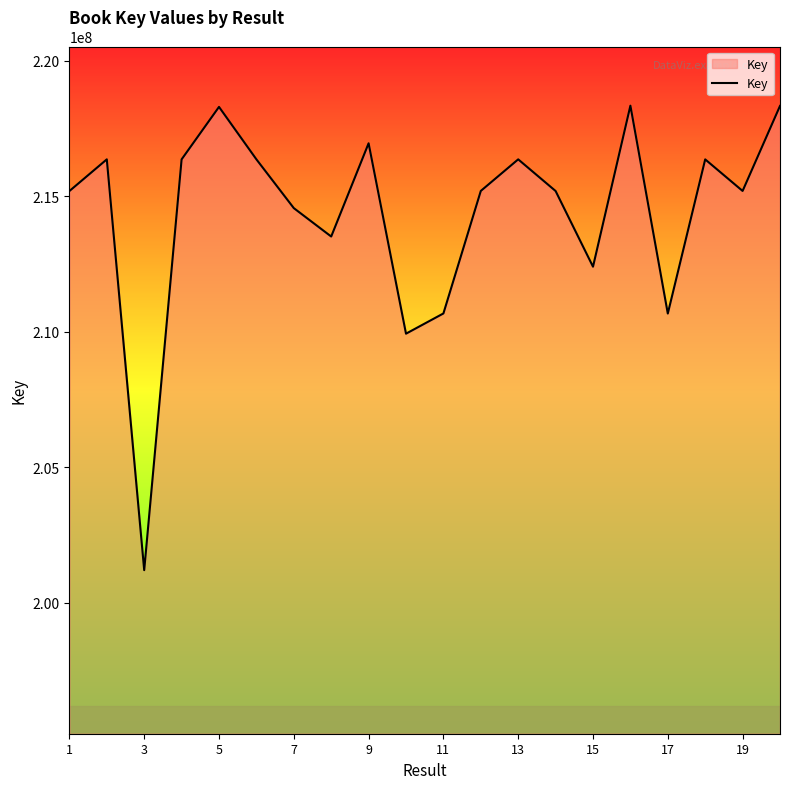

What is the minimum value shown in the chart?

201194530